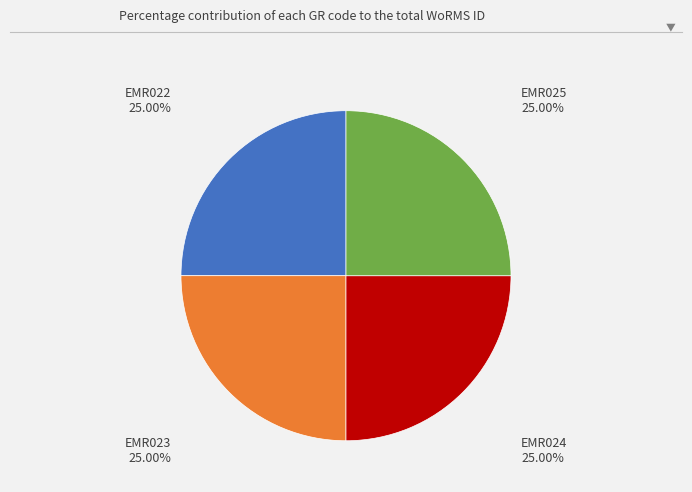

Does EMR025 represent more than half of the total?

No